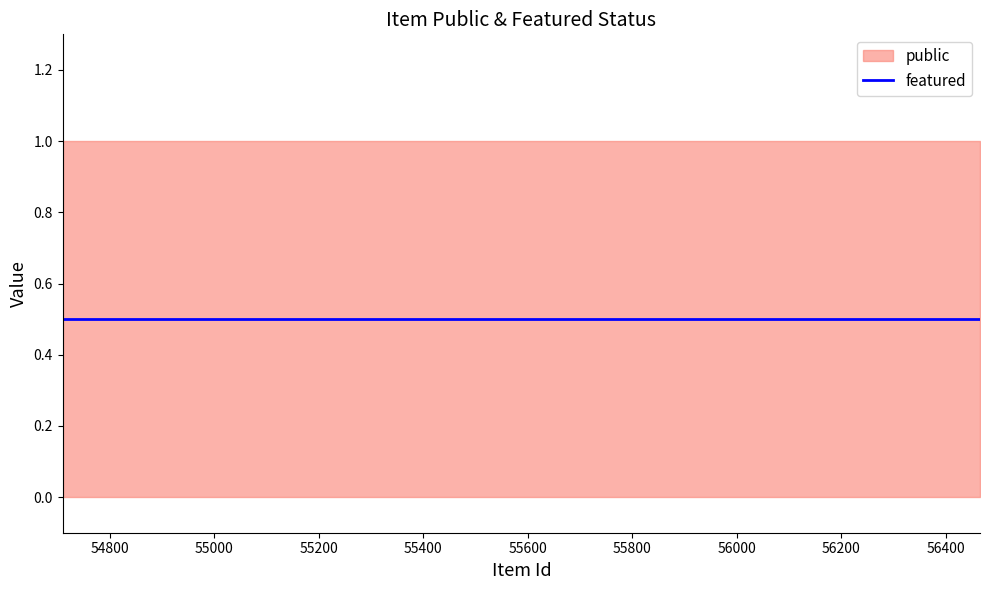

True or false: public and featured intersect in this chart.

False